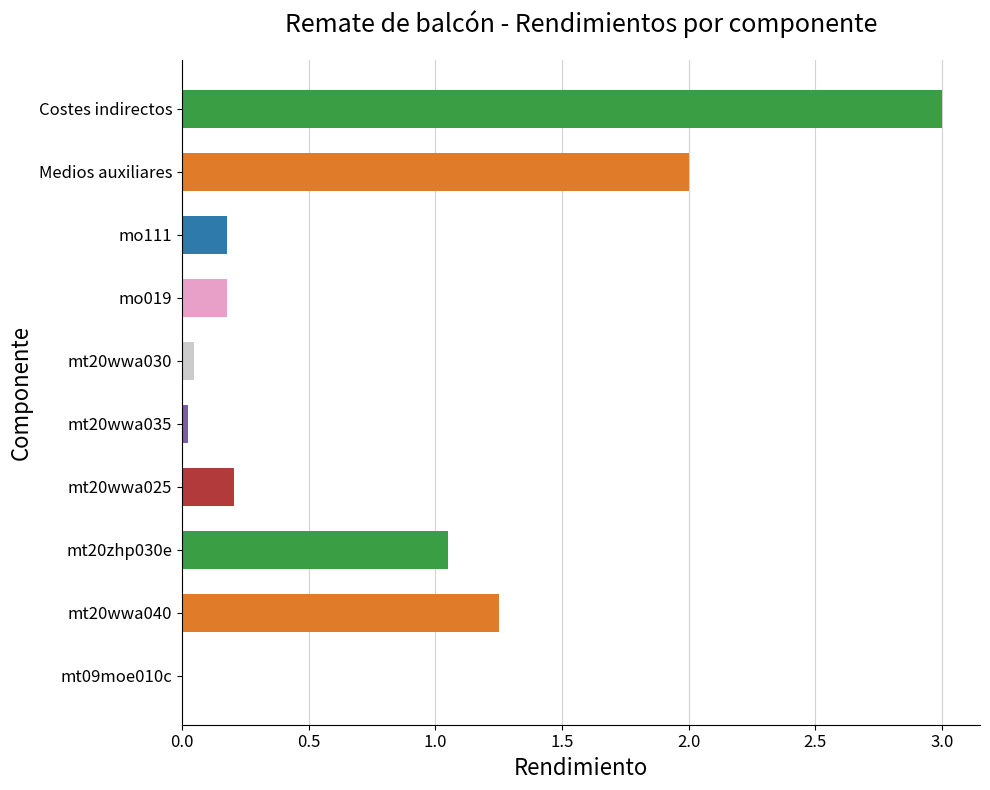

What is the maximum value shown in the chart?

3.0